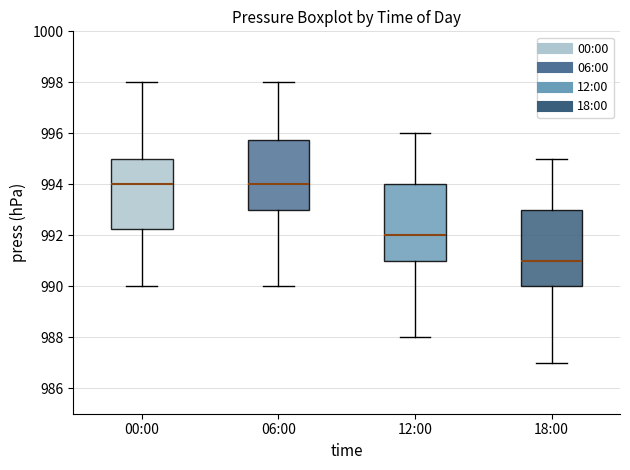

Reading left to right, transcribe this box plot: for each box, give where its median line is, the range the box spans, and where its two whiskers end, as read against the y-axis. The values are not printed on the chart, so give them approximately, as read against the axis.

00:00: median 994.0, box 992.2 to 995.0, whiskers 990.0 to 998.0
06:00: median 994.0, box 993.0 to 995.8, whiskers 990.0 to 998.0
12:00: median 992.0, box 991.0 to 994.0, whiskers 988.0 to 996.0
18:00: median 991.0, box 990.0 to 993.0, whiskers 987.0 to 995.0